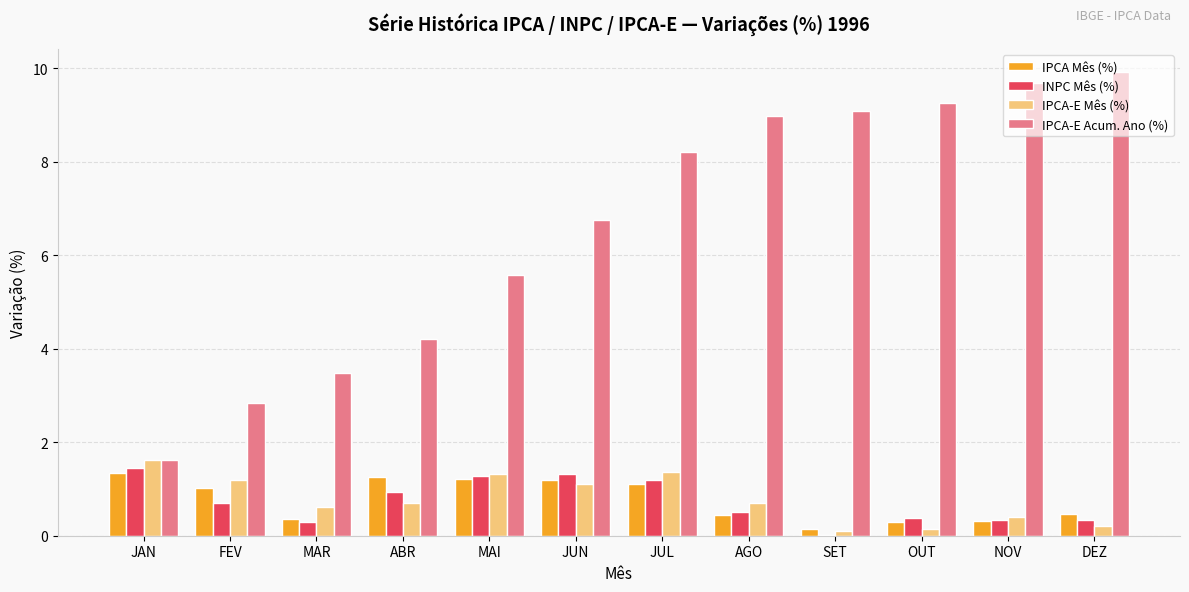

True or false: IPCA-E Acum. Ano (%) has a value of 9.7 at NOV.

True